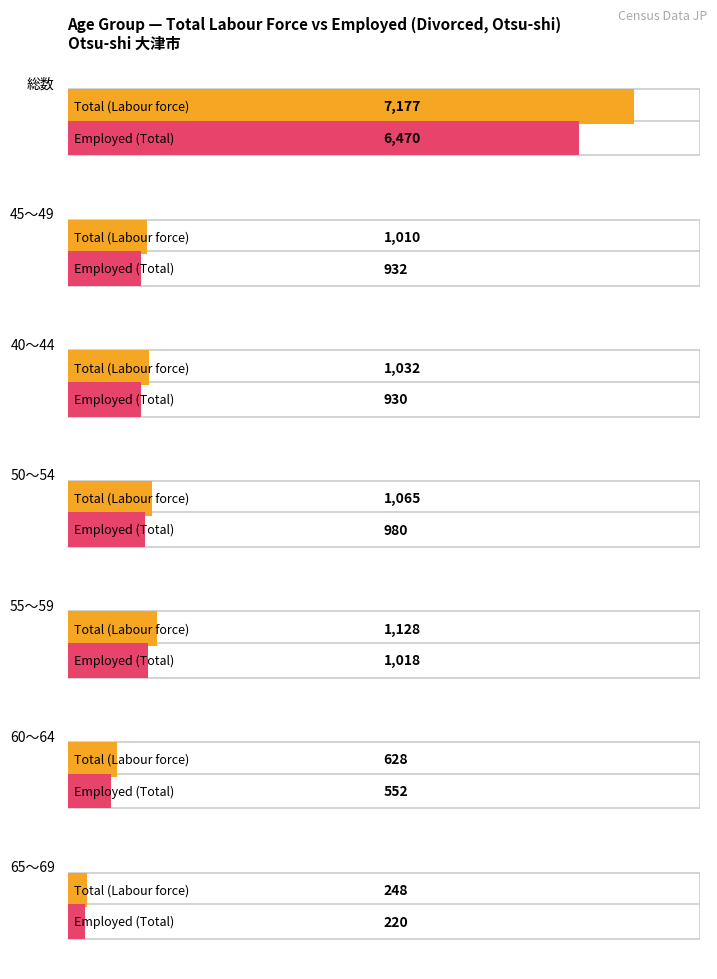

At which label is Total (Labour force) closest to 3712?

55～59